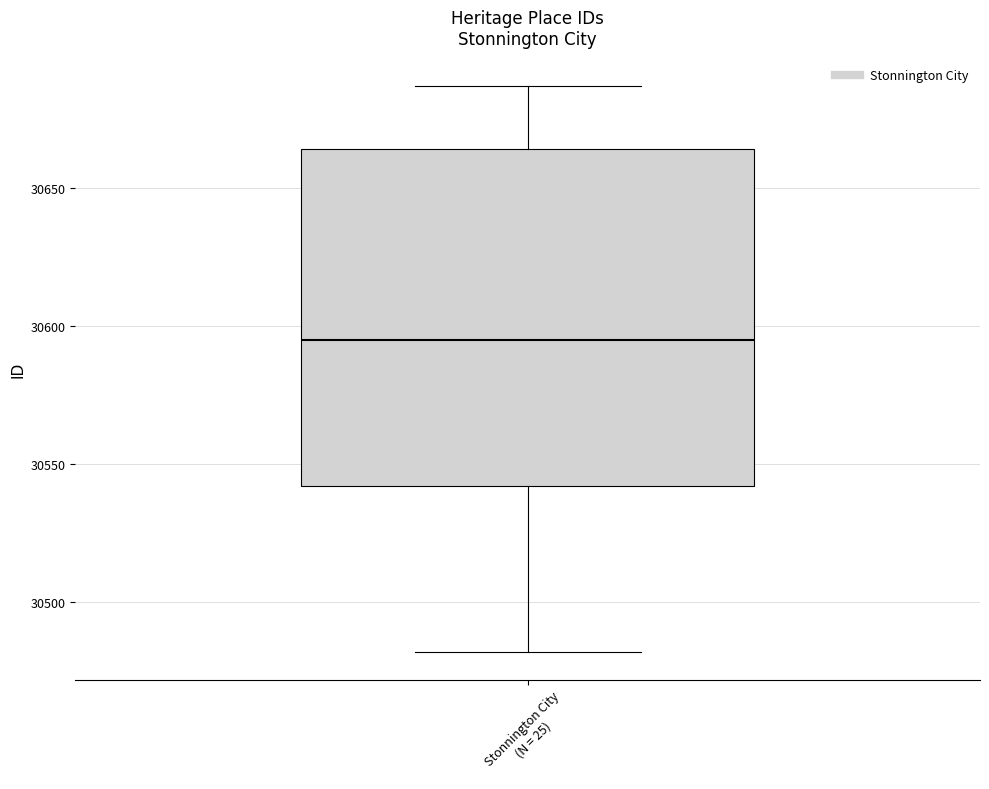

Transcribe this box plot: give where the median line is, the range the box spans, and where the two whiskers end, as read against the y-axis. The values are not printed on the chart, so give them approximately, as read against the axis.

median 30595, box 30540 to 30665, whiskers 30480 to 30685